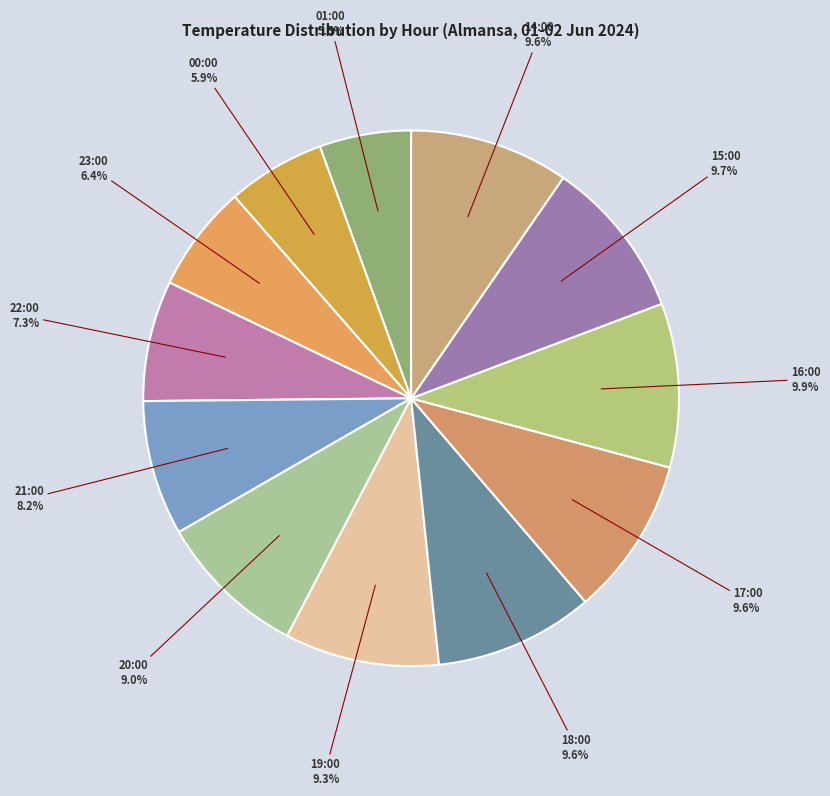

How many segments does this pie chart have?

12